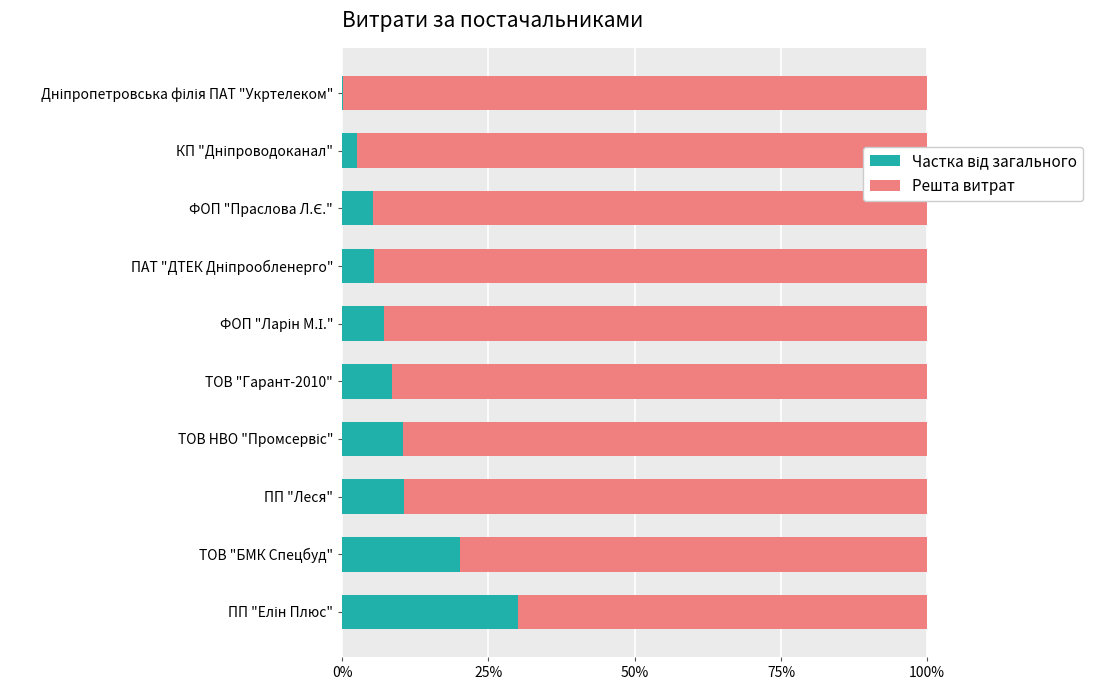

Count the number of categories in the chart.

10